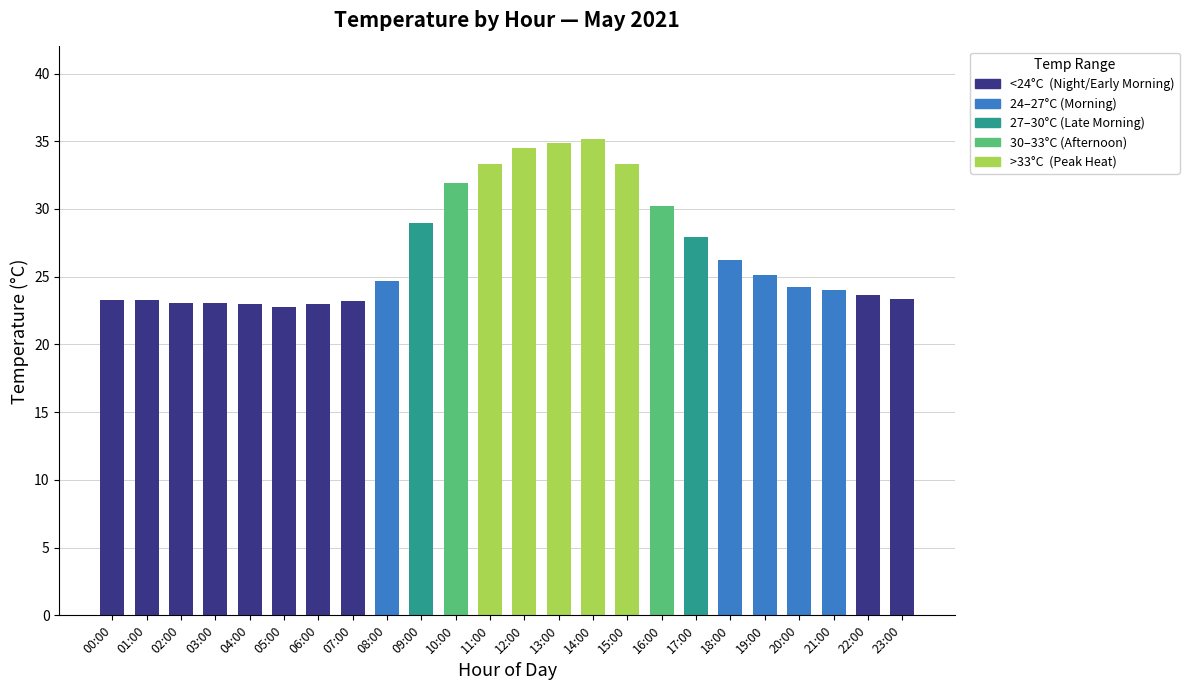

What position from the left is 13:00?

14